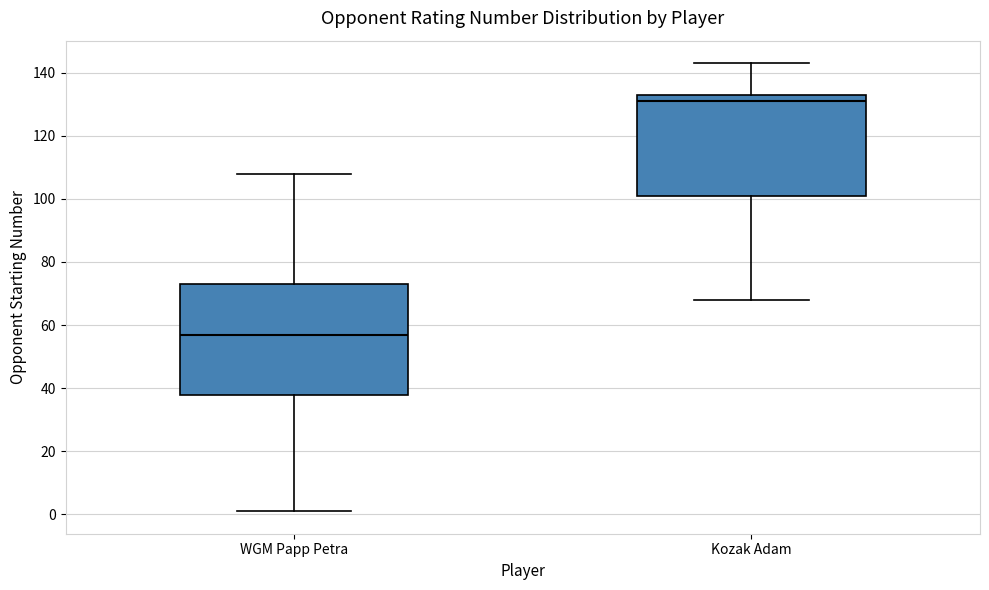

Reading left to right, transcribe this box plot: for each box, give where its median line is, the range the box spans, and where its two whiskers end, as read against the y-axis. The values are not printed on the chart, so give them approximately, as read against the axis.

WGM Papp Petra: median 58, box 38 to 74, whiskers 2 to 108
Kozak Adam: median 132, box 102 to 134, whiskers 68 to 144